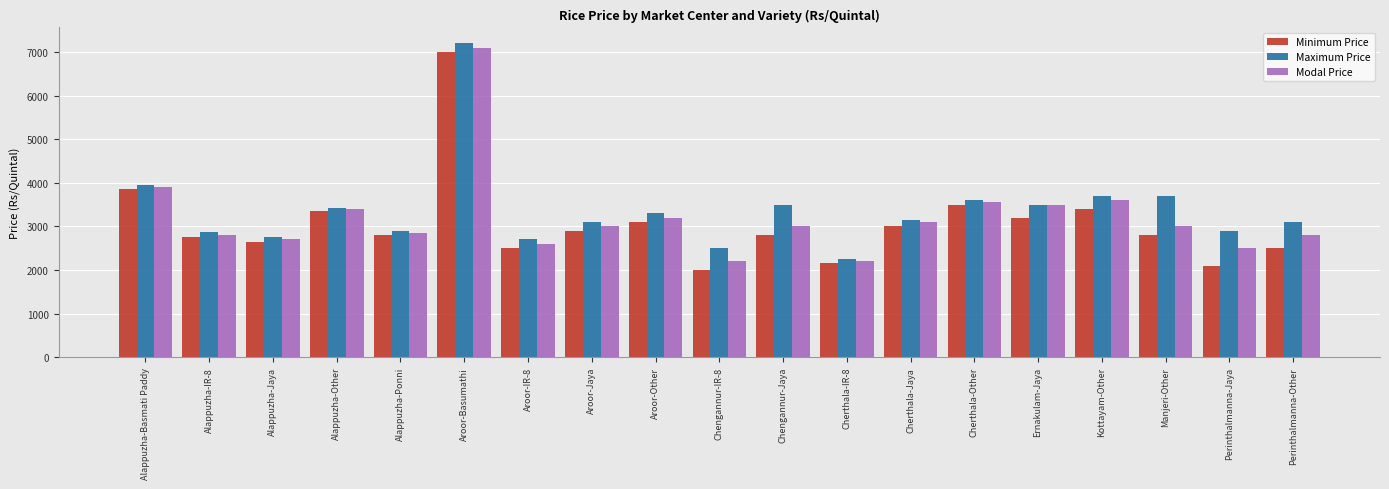

At which label is Maximum Price closest to 4725?

Alappuzha-Basmati Paddy